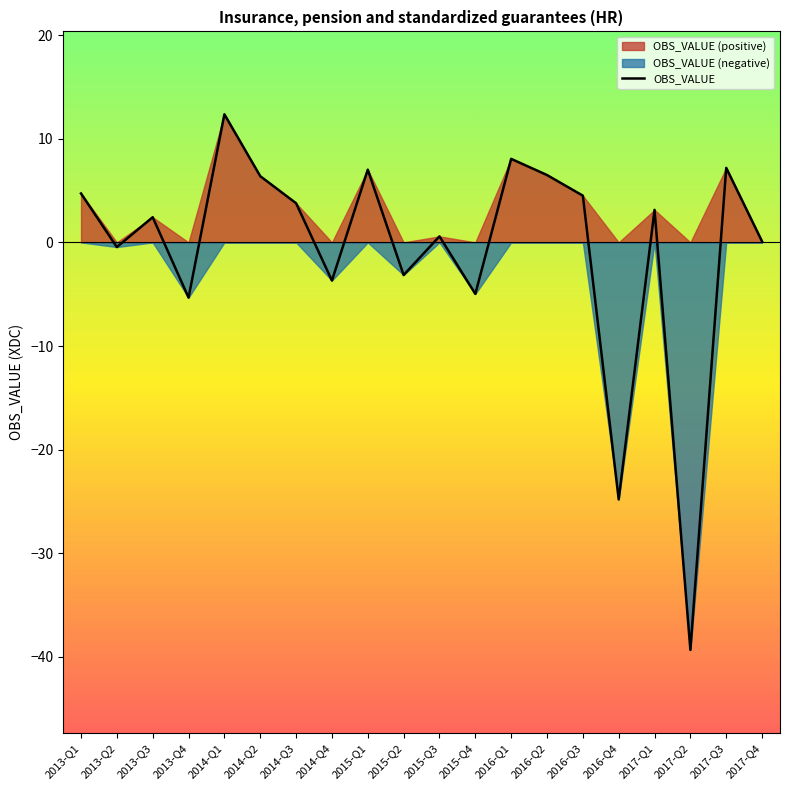

What is the change in value from 2014-Q3 to 2016-Q1?

+4.3